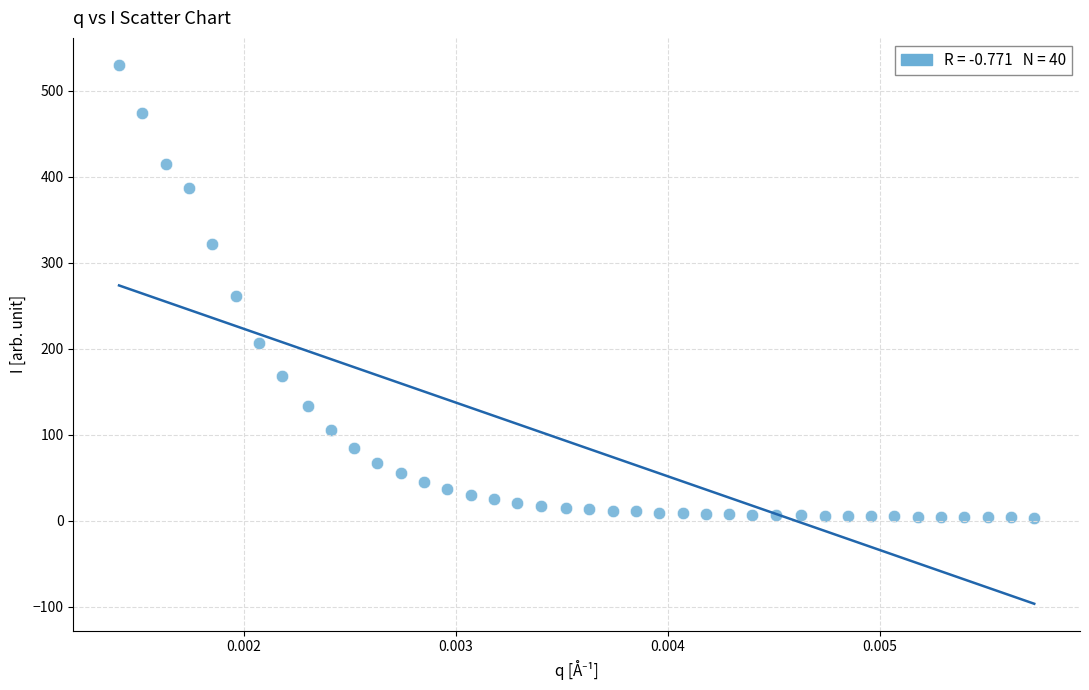

What is the range of Y values (max minus min)?

526.6